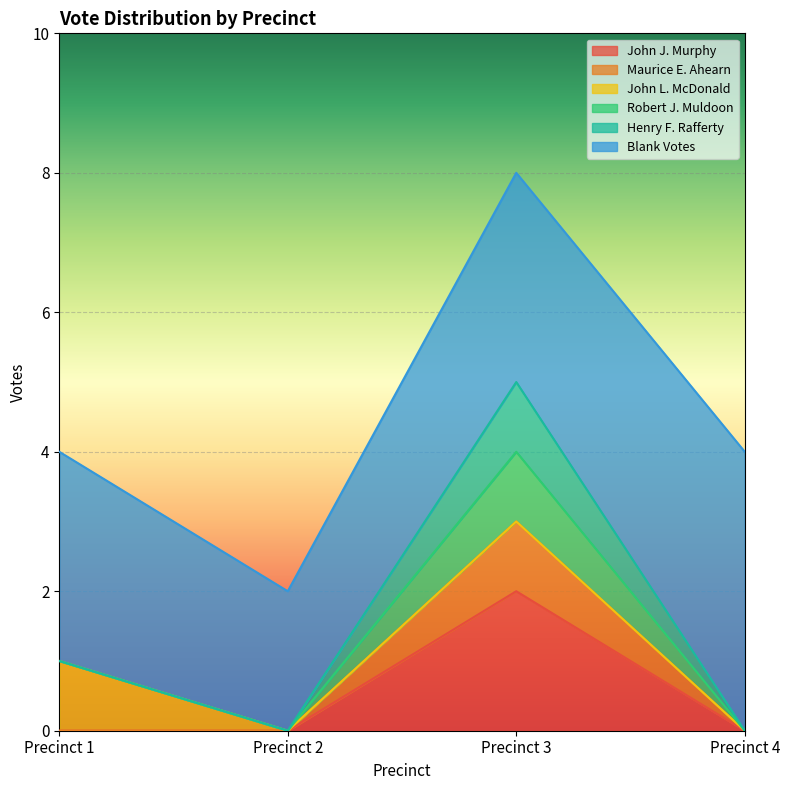

True or false: Robert J. Muldoon and John J. Murphy cross at least once.

False